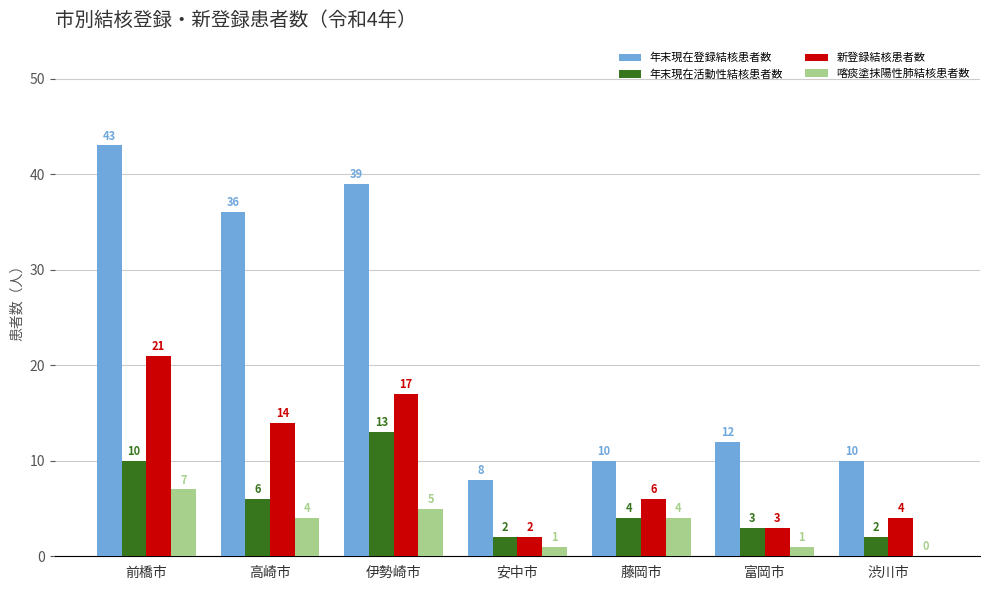

Reading left to right, extract all data points from this chart.

年末現在登録結核患者数: 43	36	39	8	10	12	10
年末現在活動性結核患者数: 10	6	13	2	4	3	2
新登録結核患者数: 21	14	17	2	6	3	4
喀痰塗抹陽性肺結核患者数: 7	4	5	1	4	1	0